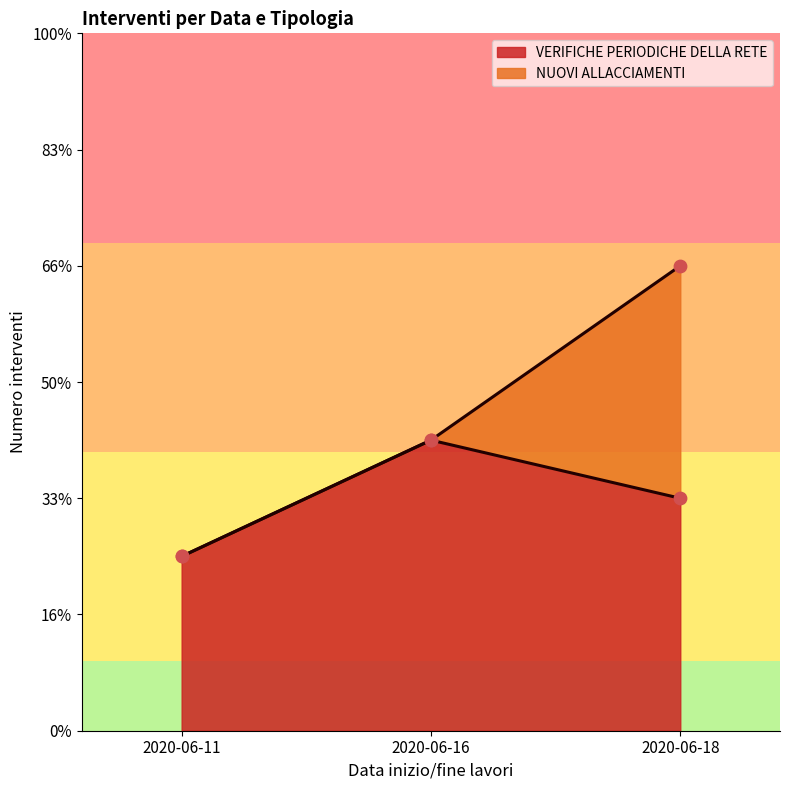

Which series reaches the minimum Y coordinate?

VERIFICHE PERIODICHE DELLA RETE